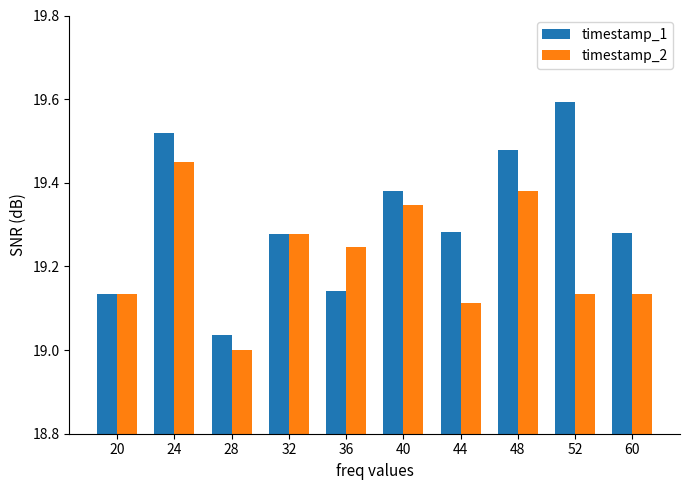

Which series has the largest total across all categories?

timestamp_1